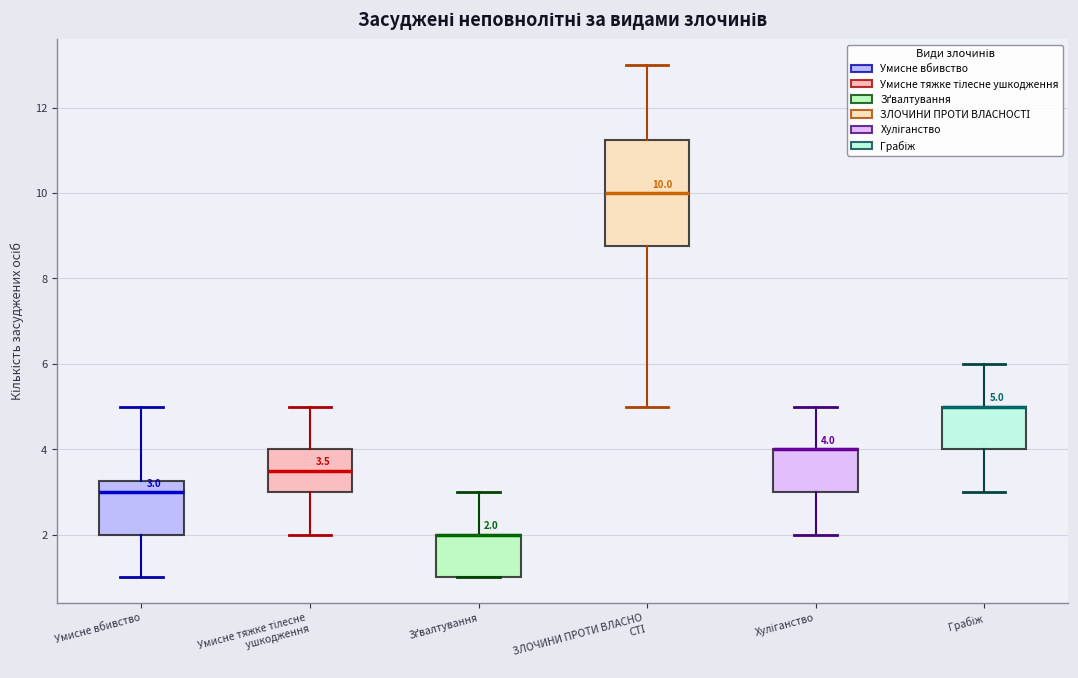

Comparing the boxes themselves (not the whiskers), which one is the tallest?

ЗЛОЧИНИ ПРОТИ ВЛАСНО СТІ